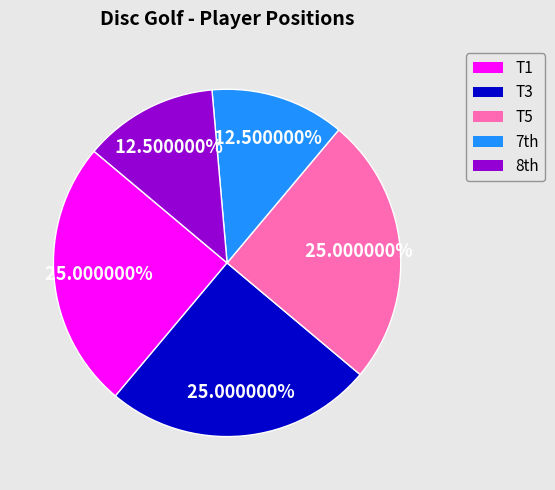

Is there a majority slice in this chart?

No